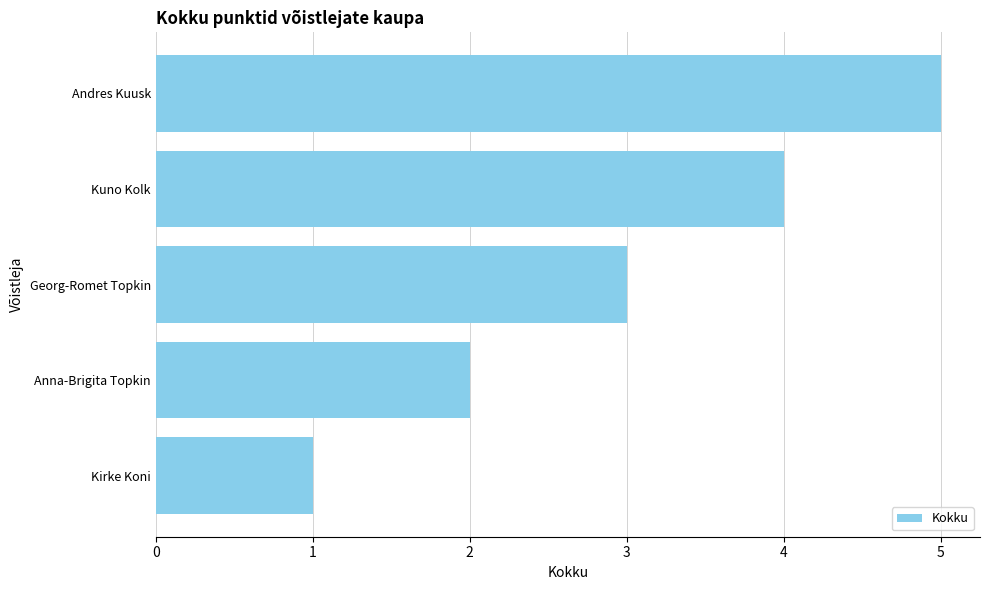

Rank the categories by value from highest to lowest.

Andres Kuusk, Kuno Kolk, Georg-Romet Topkin, Anna-Brigita Topkin, Kirke Koni